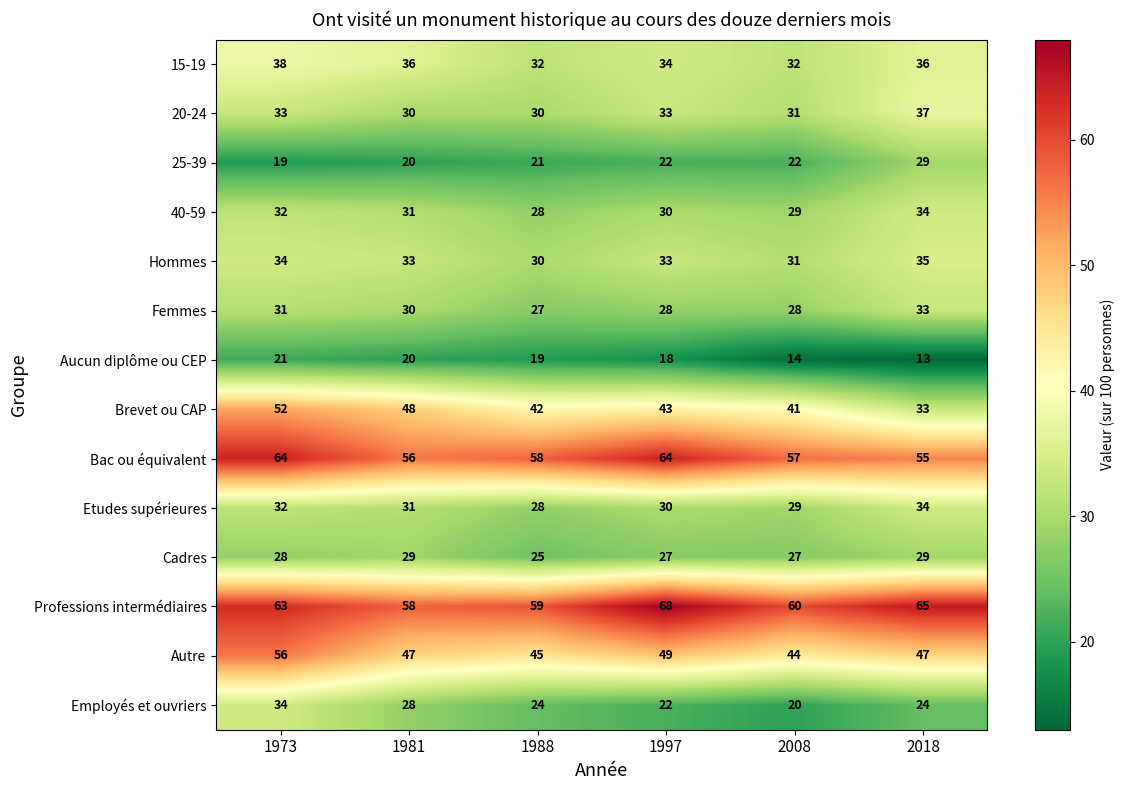

The Brevet ou CAP series shows 12 at 2018. True or false?

False